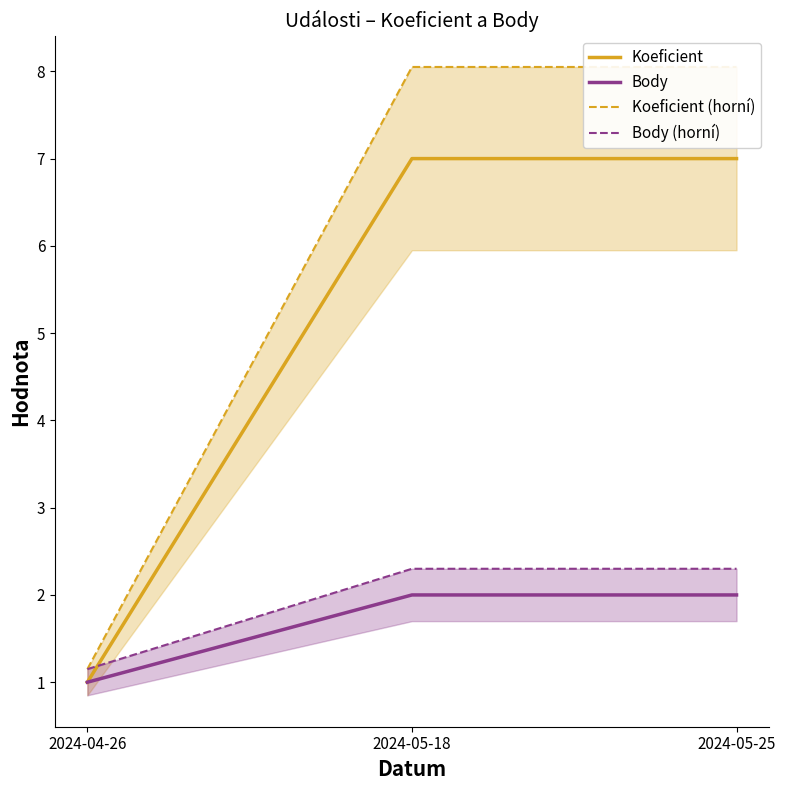

Does the chart display data point markers on the line(s)?

No